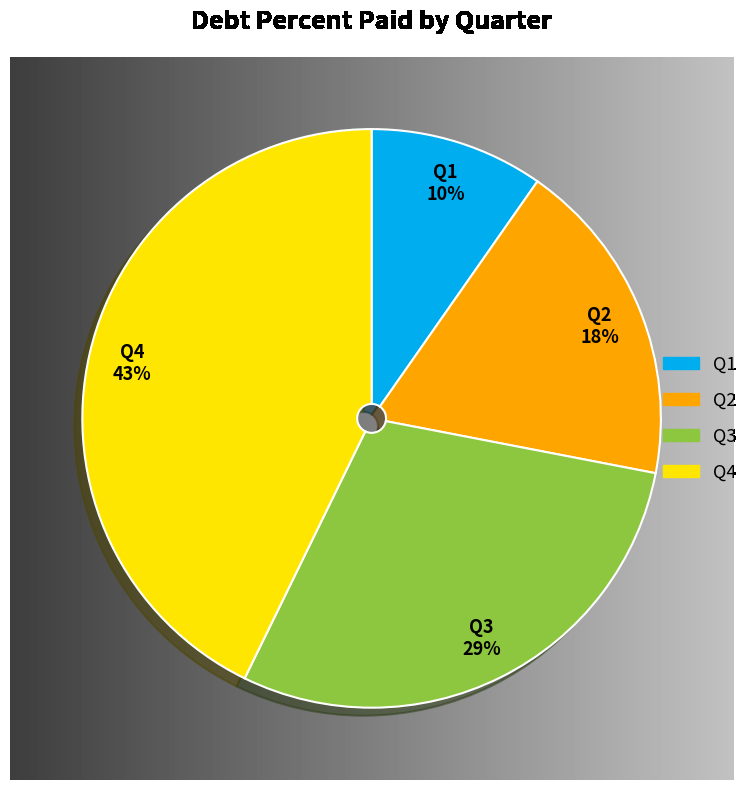

Which category has the smallest portion of the pie?

Q1